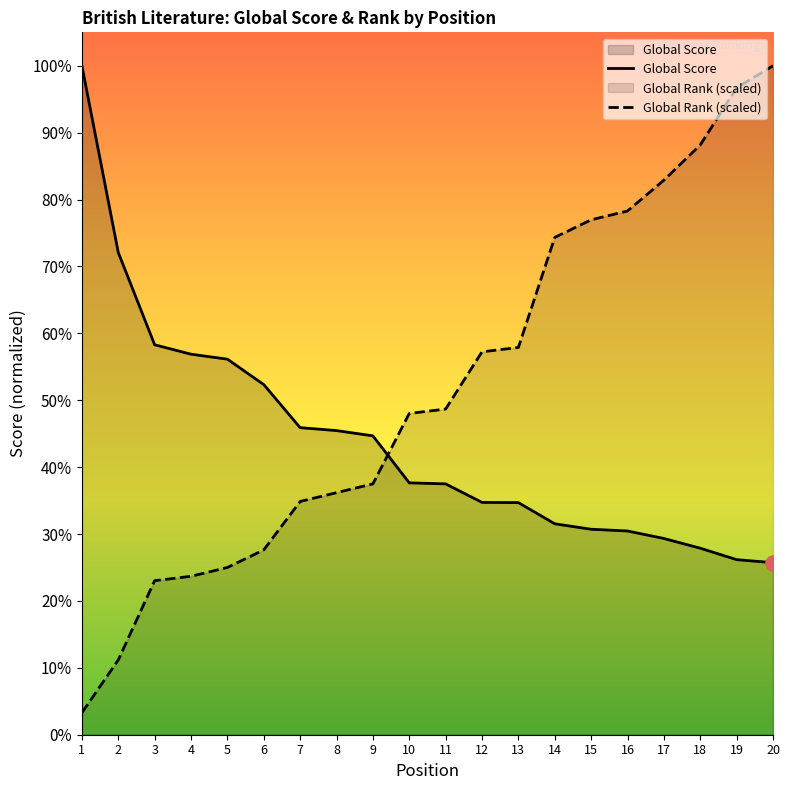

Which series has the largest total across all categories?

Global Rank (scaled)